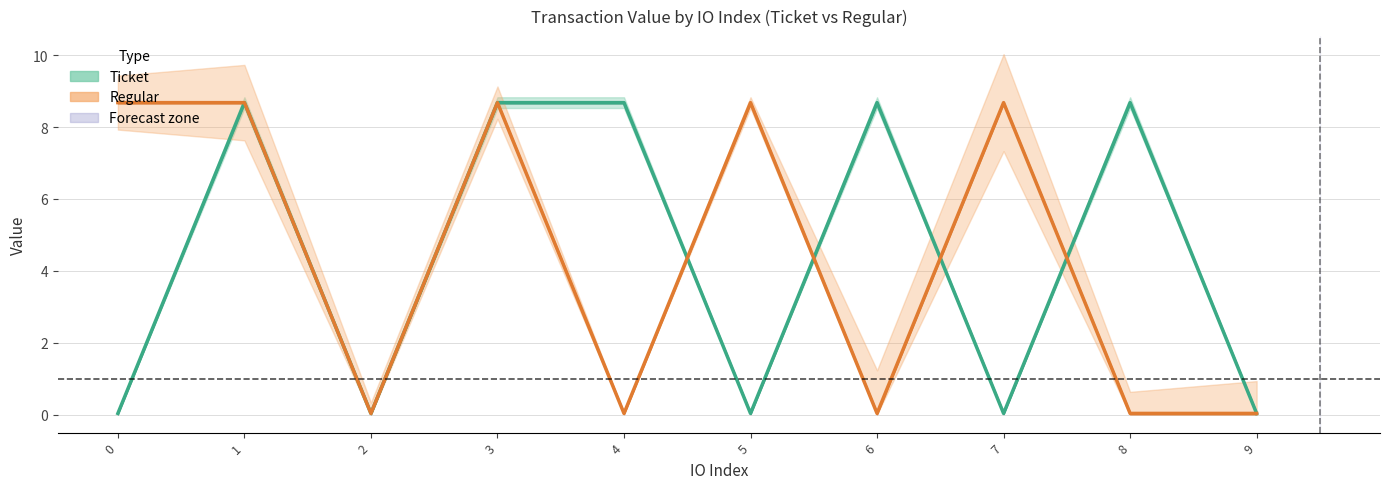

What is the difference between the highest and lowest values at 7?

8.6